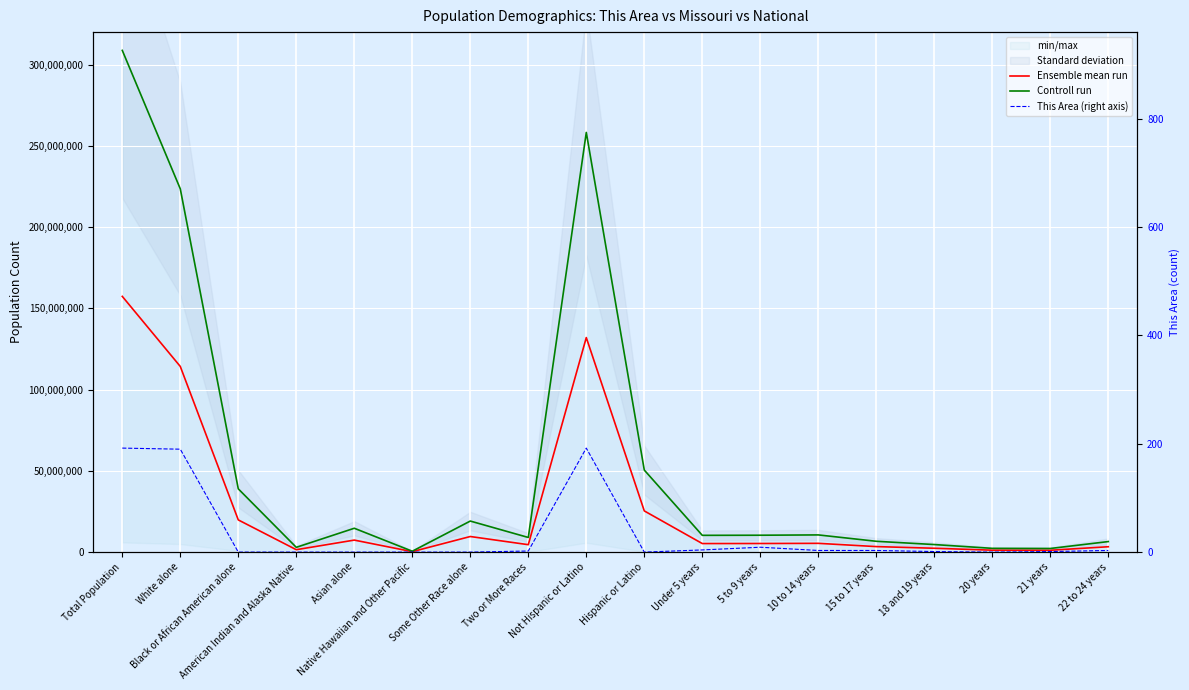

True or false: Ensemble mean run and This Area (right axis) intersect in this chart.

False